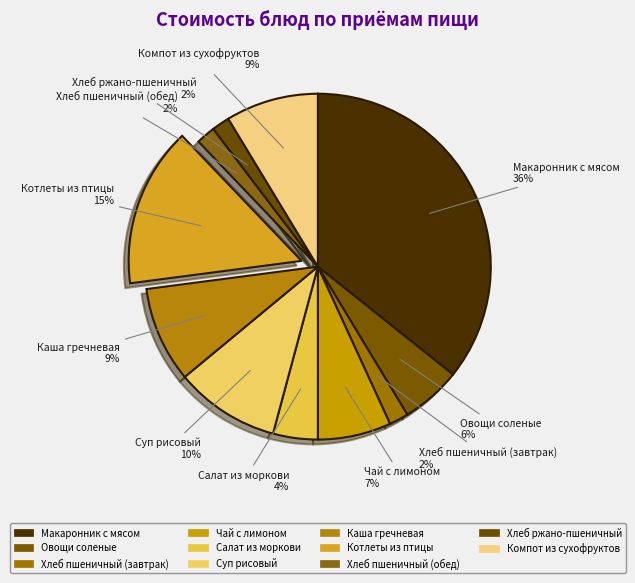

What percentage do Суп рисовый and Овощи соленые together represent?

15.4%